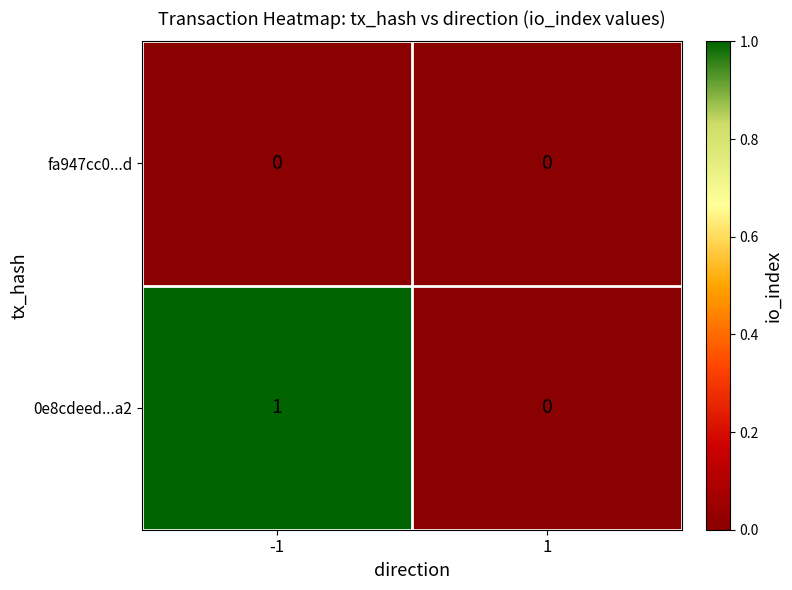

How many values in the 0e8cdeed...a2 series are below 1?

1